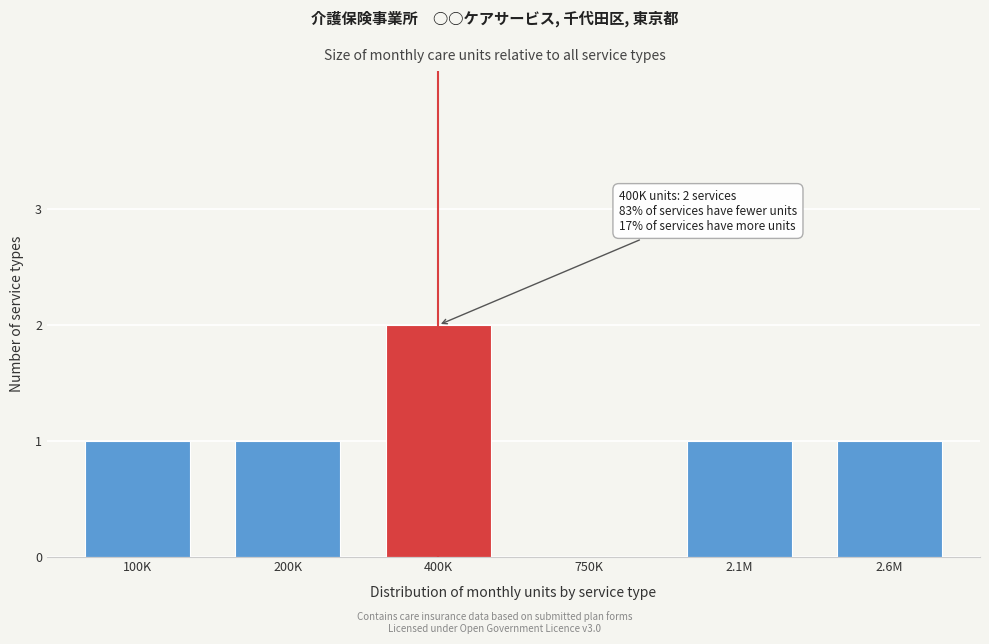

Reading left to right, extract all data points from this chart.

100K=1	200K=1	400K=2	750K=0	2.1M=1	2.6M=1